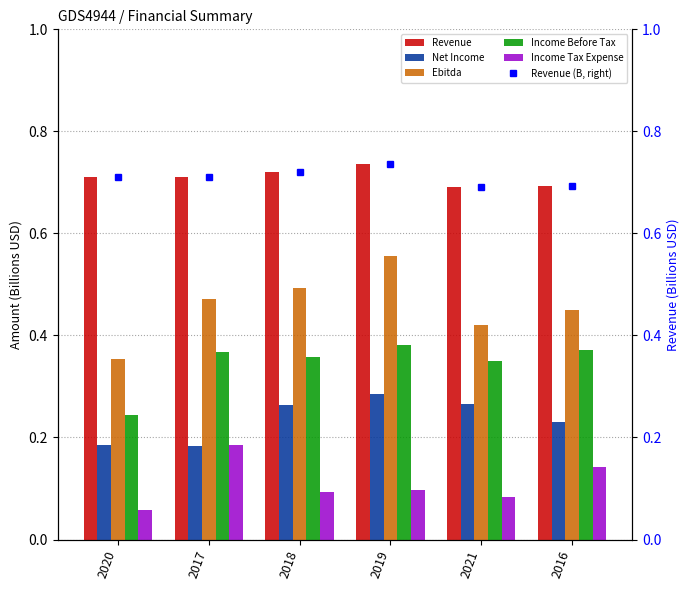

Rank the series by their maximum value, from highest to lowest.

Revenue, Revenue (B, right), Ebitda, Income Before Tax, Net Income, Income Tax Expense